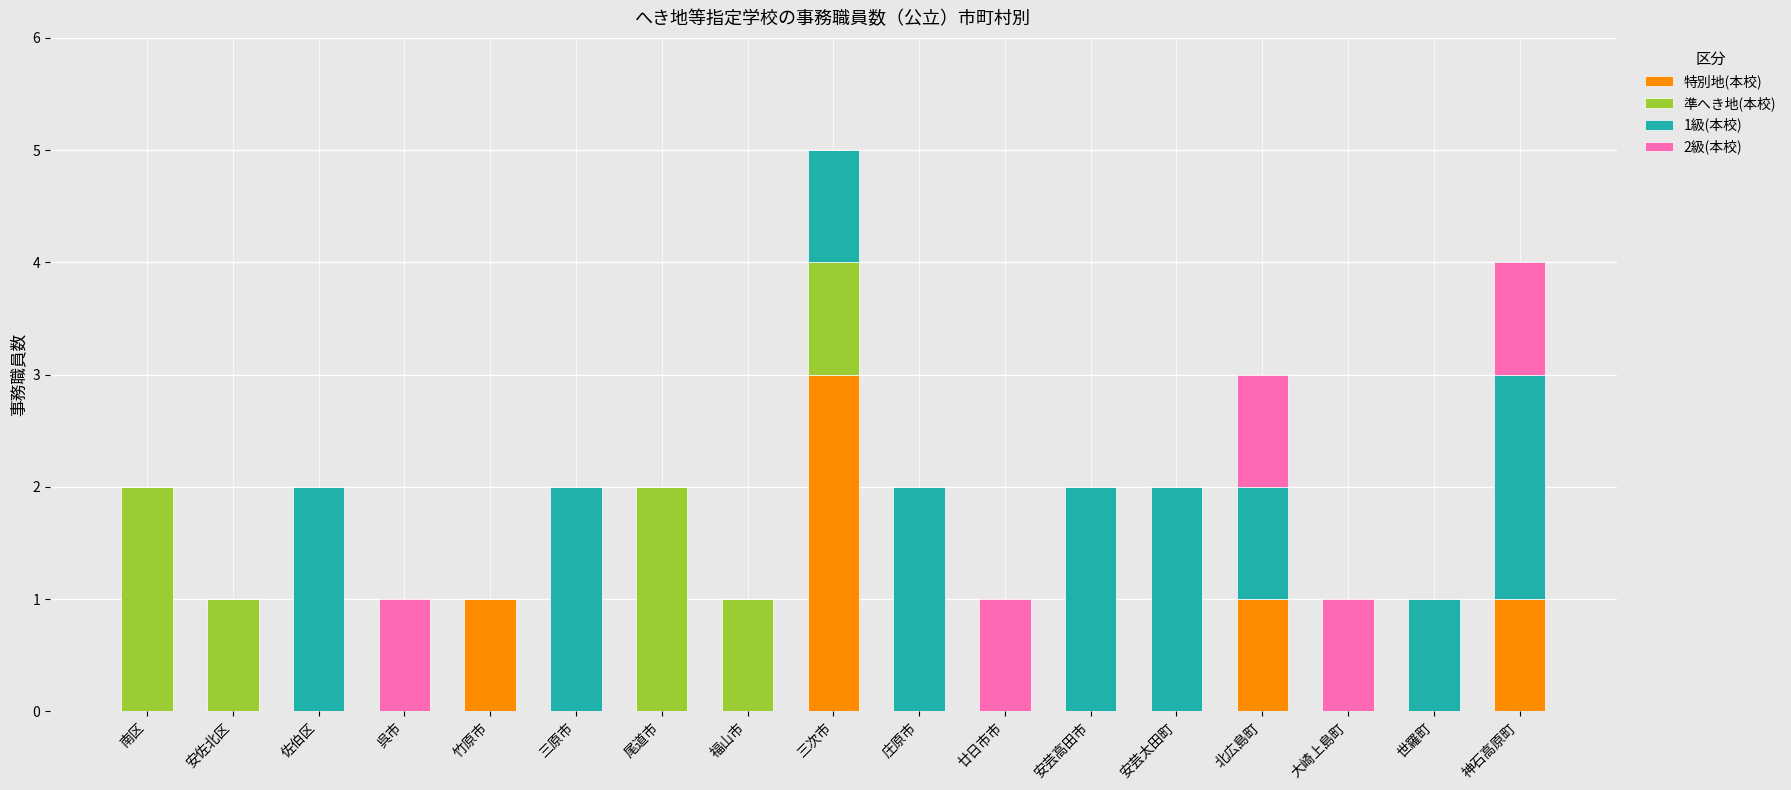

How many series are shown in this chart?

4